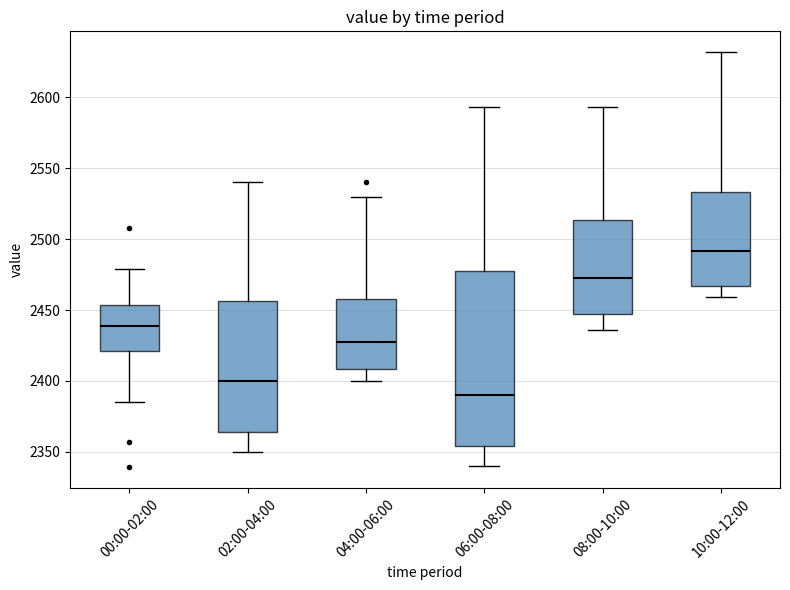

Which box has the lowest median line?

06:00-08:00